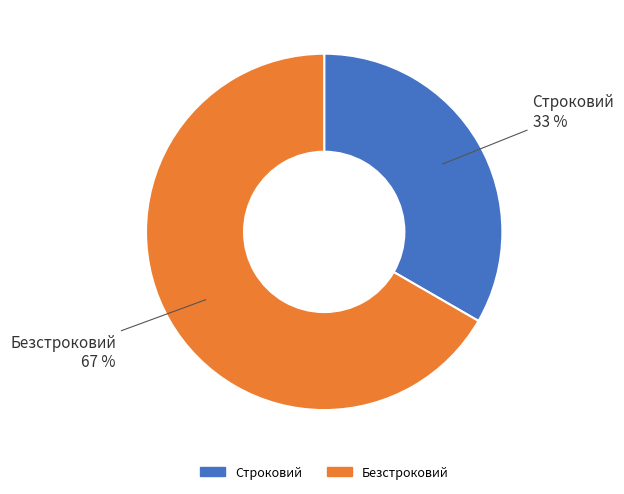

To the nearest percent, what is the combined percentage of Строковий and Безстроковий?

100%